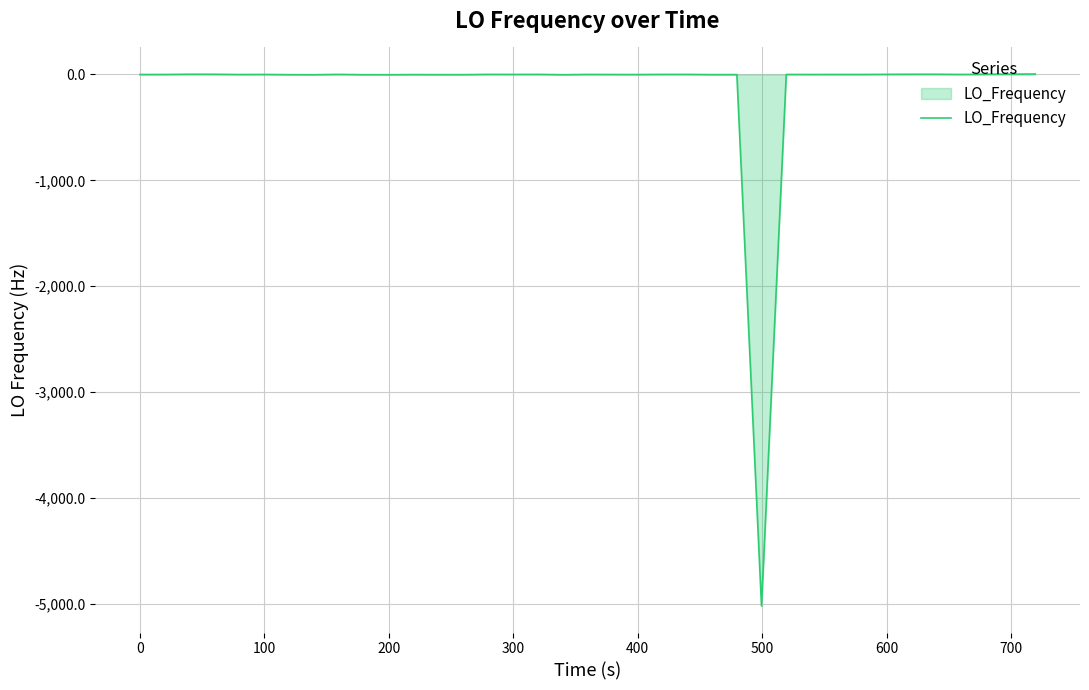

What is the smallest value displayed?

-5018.9